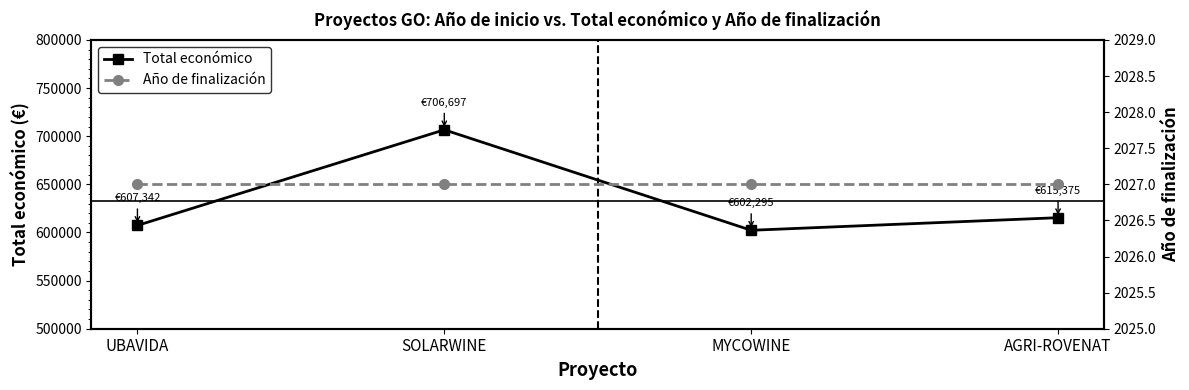

True or false: Total económico and Año de finalización cross at least once.

False